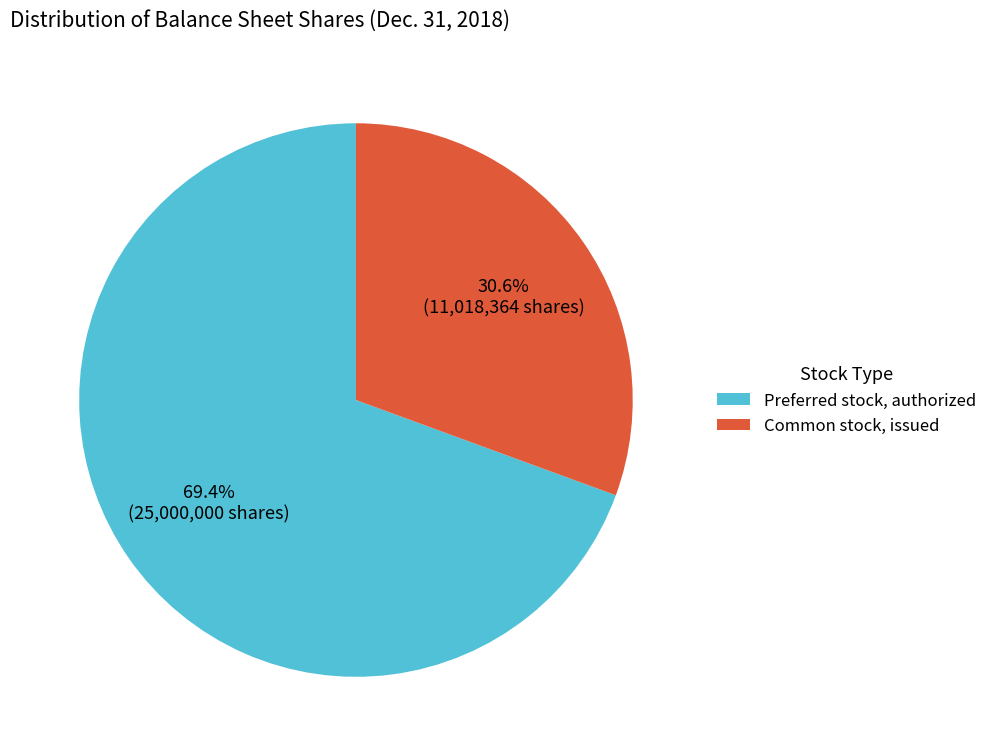

Between Preferred stock, authorized and Common stock, issued, which is larger?

Preferred stock, authorized